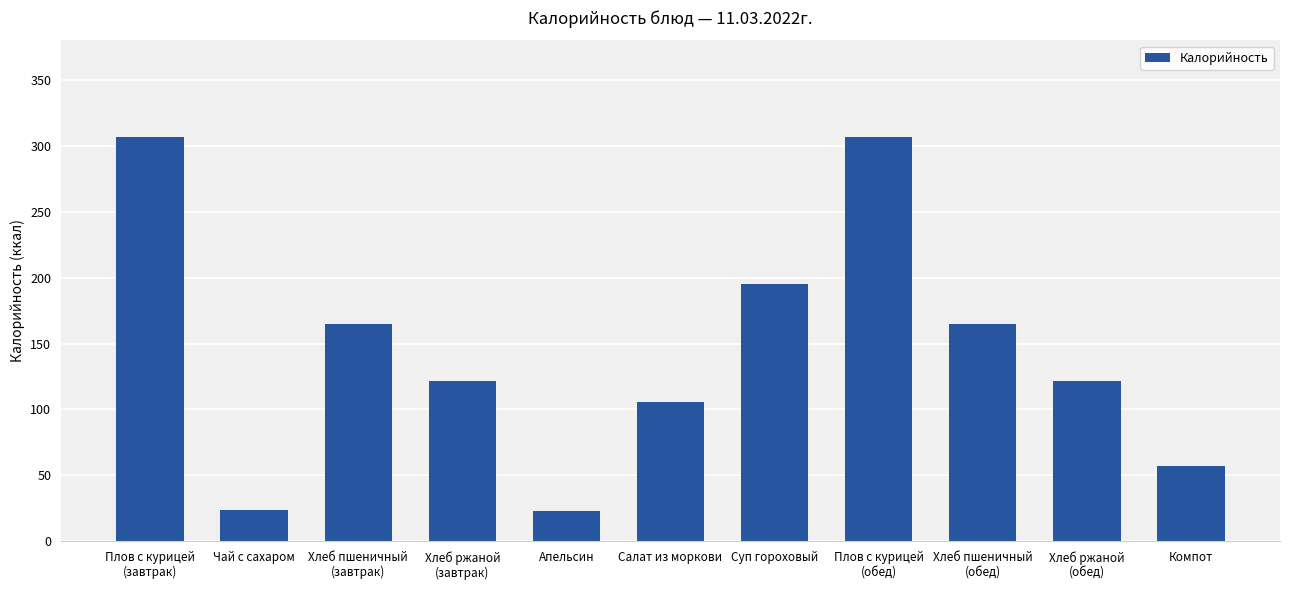

Read the value at Чай с сахаром.

23.5